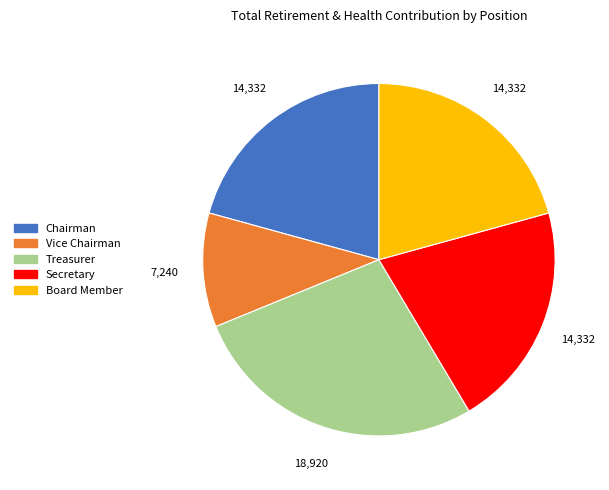

Does Treasurer account for over 50% of the chart?

No